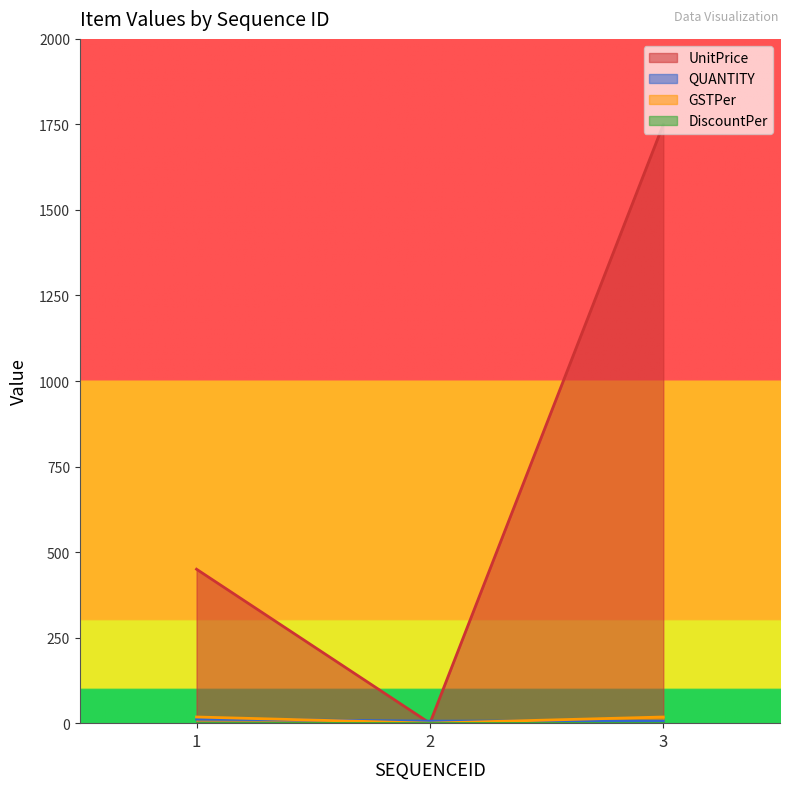

What is the highest value of the QUANTITY series?

12